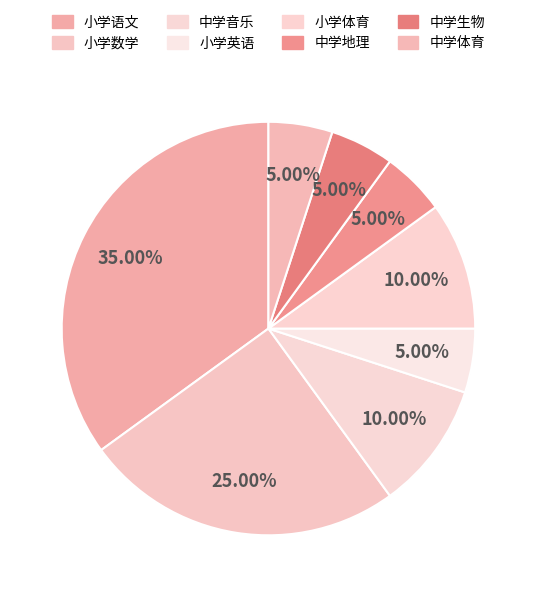

Is it true that 中学音乐 is 10% of the pie?

True